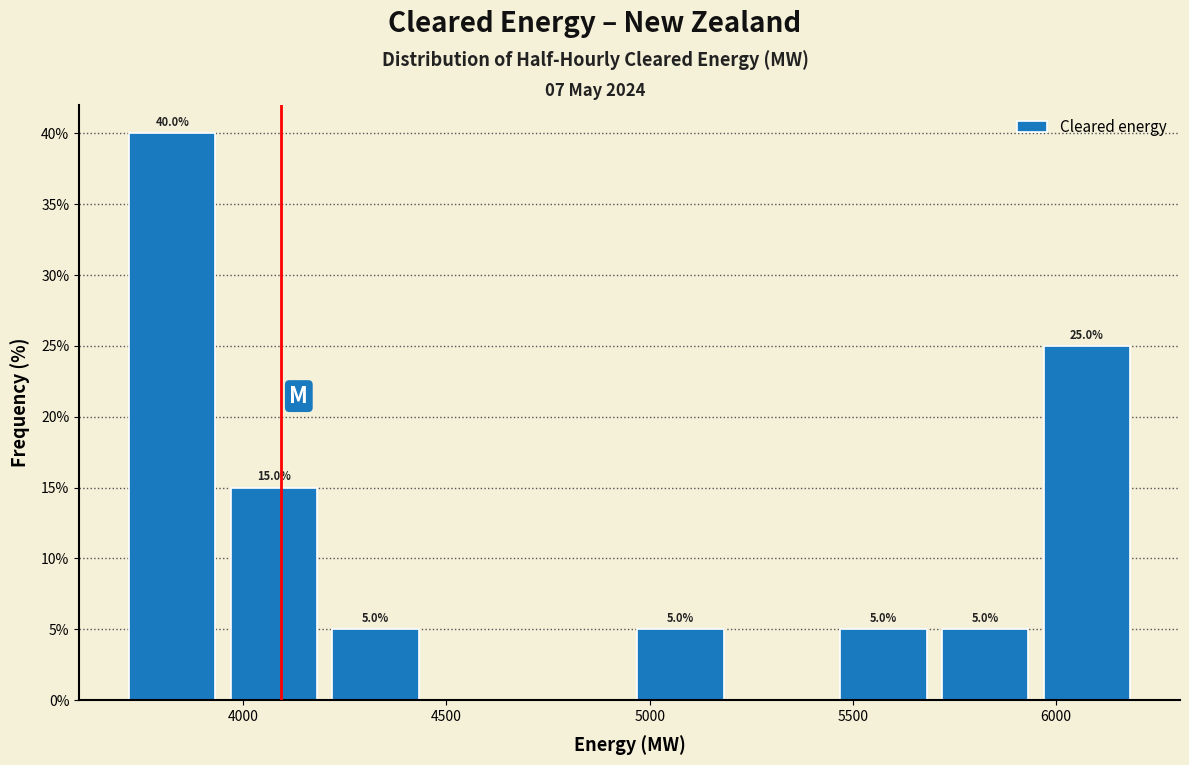

Over which range of the x-axis is the bar tallest?

3700 to 3950